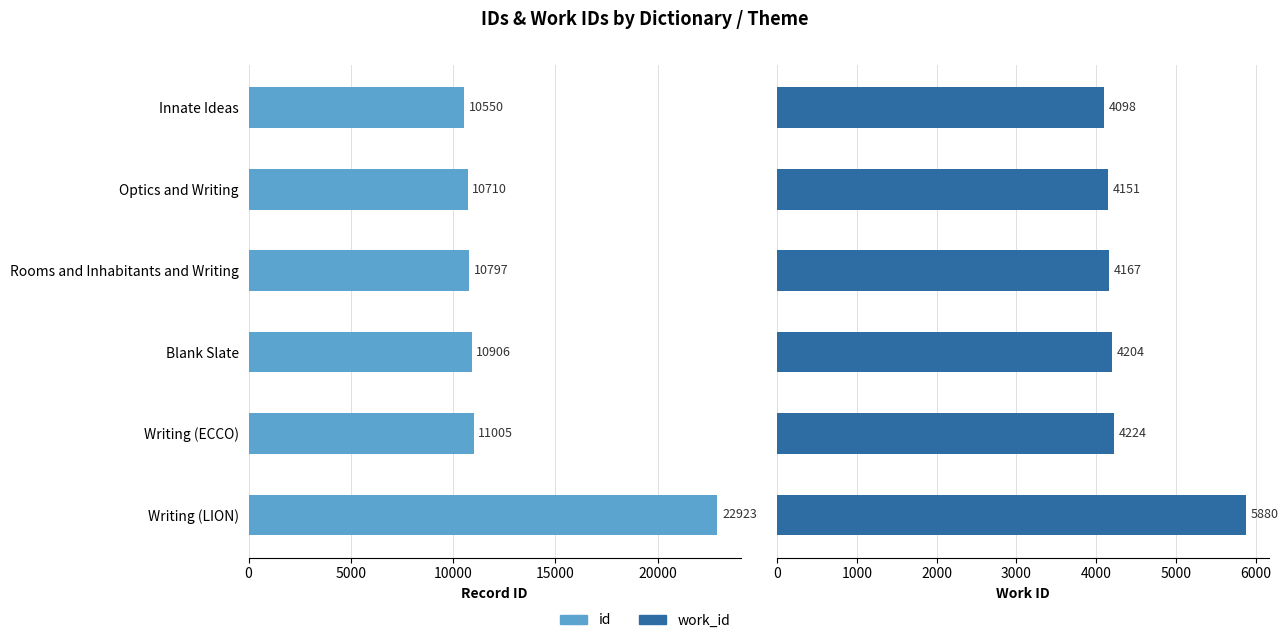

Does the chart contain any negative values?

No